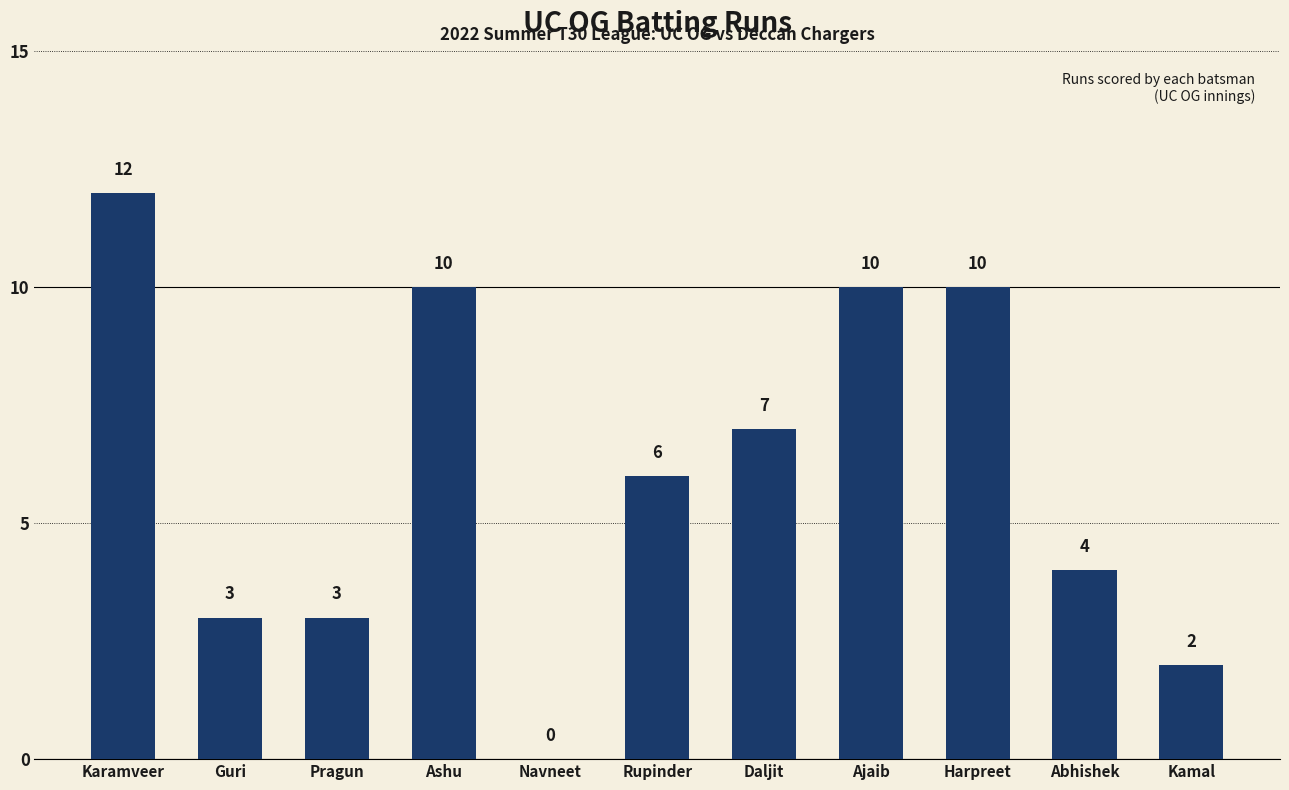

What is the sum of the values at Pragun and Karamveer?

15